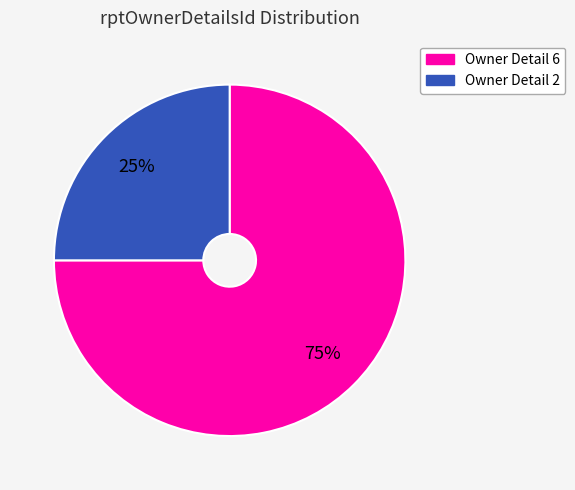

Is there a majority slice in this chart?

Yes